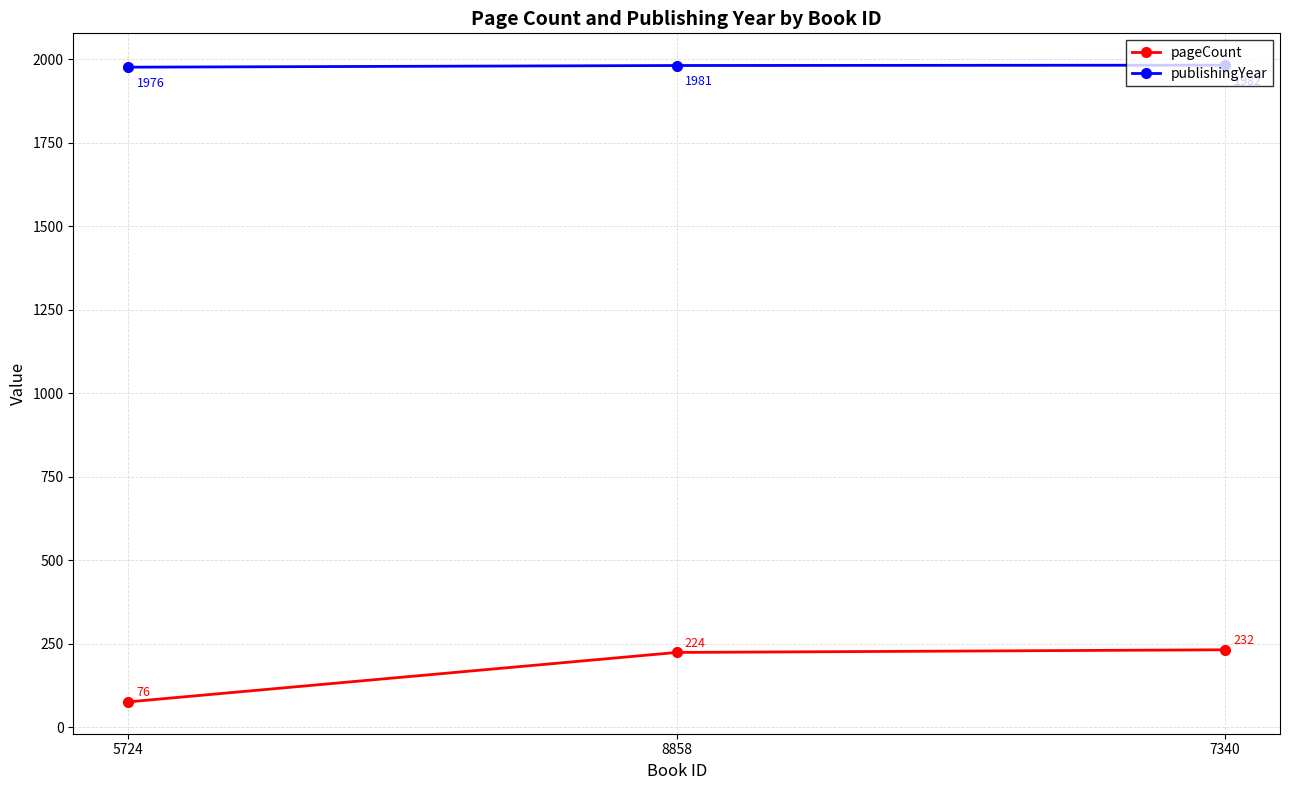

What is the sum of the pageCount values at 8858 and 5724?

300